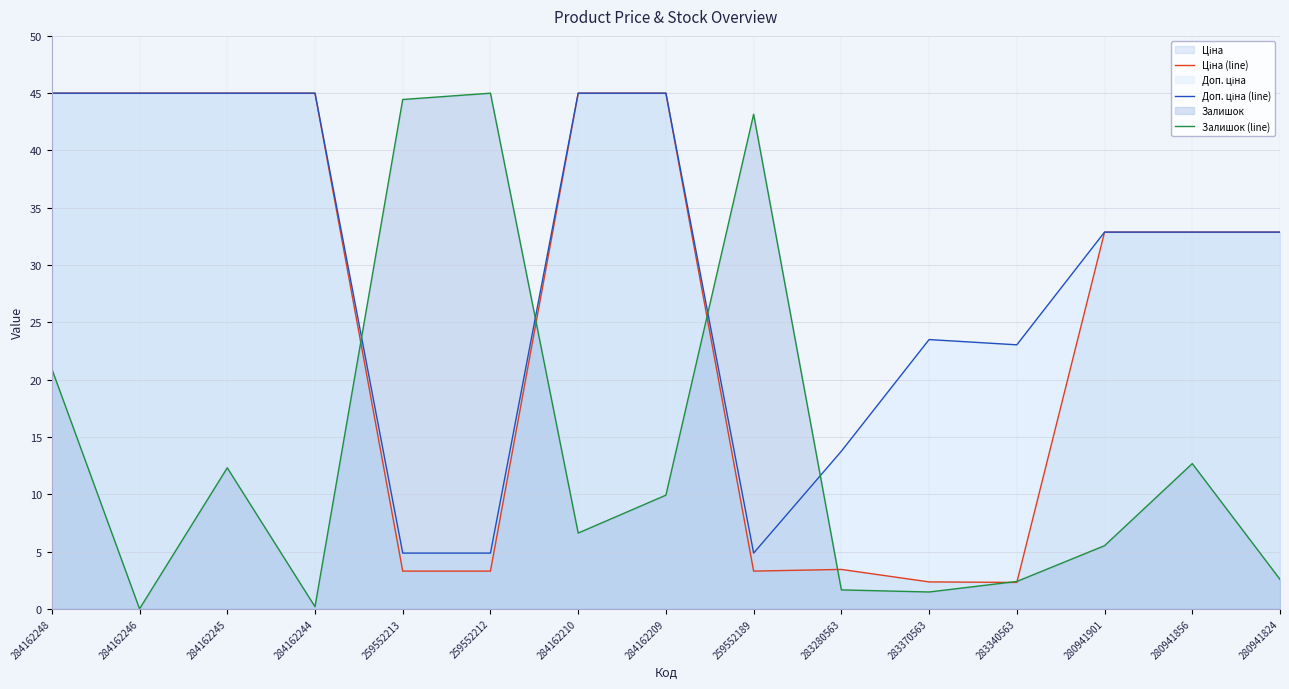

Reading left to right, list all the values displayed in this chart.

Ціна (line): 45.0	45.0	45.0	45.0	3.3	3.3	45.0	45.0	3.3	3.4	2.3	2.3	32.9	32.9	32.9
Доп. ціна (line): 45.0	45.0	45.0	45.0	4.9	4.9	45.0	45.0	4.9	13.8	23.5	23.0	32.9	32.9	32.9
Залишок (line): 20.9	0.0	12.3	0.2	44.4	45.0	6.6	9.9	43.2	1.7	1.5	2.4	5.5	12.7	2.6